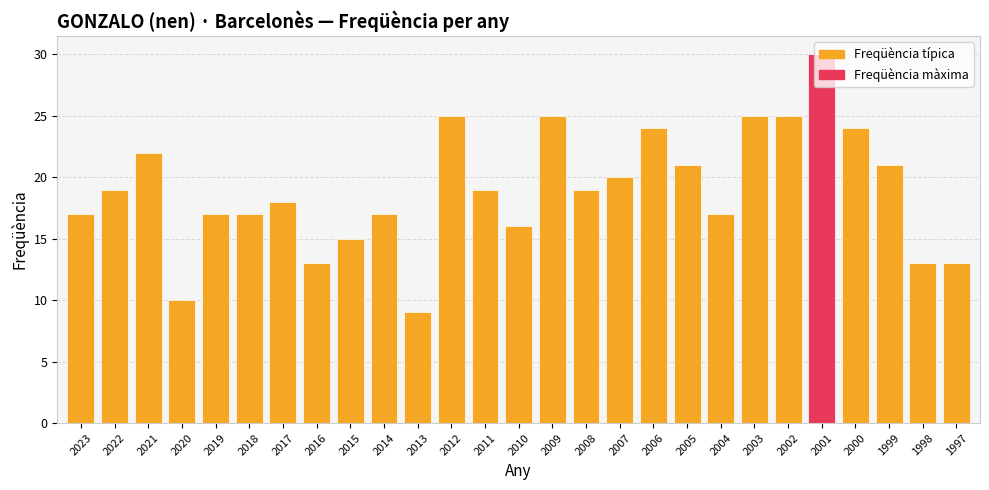

Reading right to left, what are all the values shown in this chart?

13	13	21	24	30	25	25	17	21	24	20	19	25	16	19	25	9	17	15	13	18	17	17	10	22	19	17